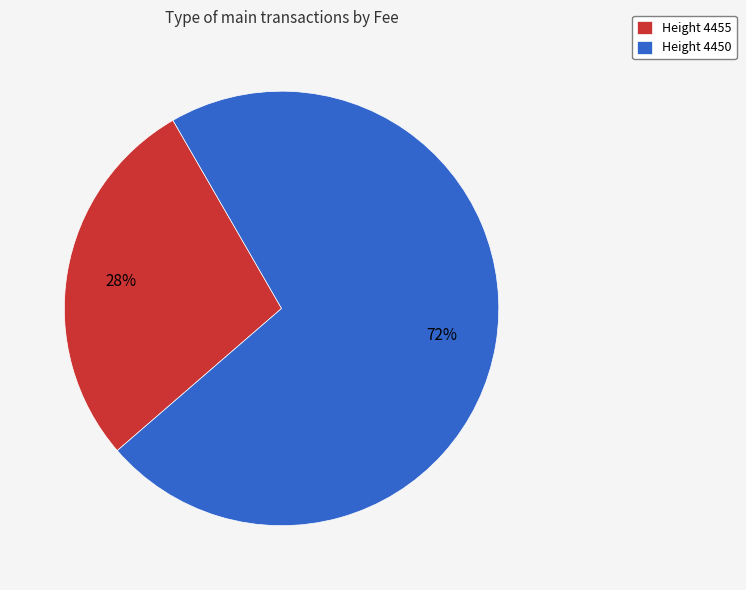

To the nearest percent, what is the combined percentage of Height 4450 and Height 4455?

100%